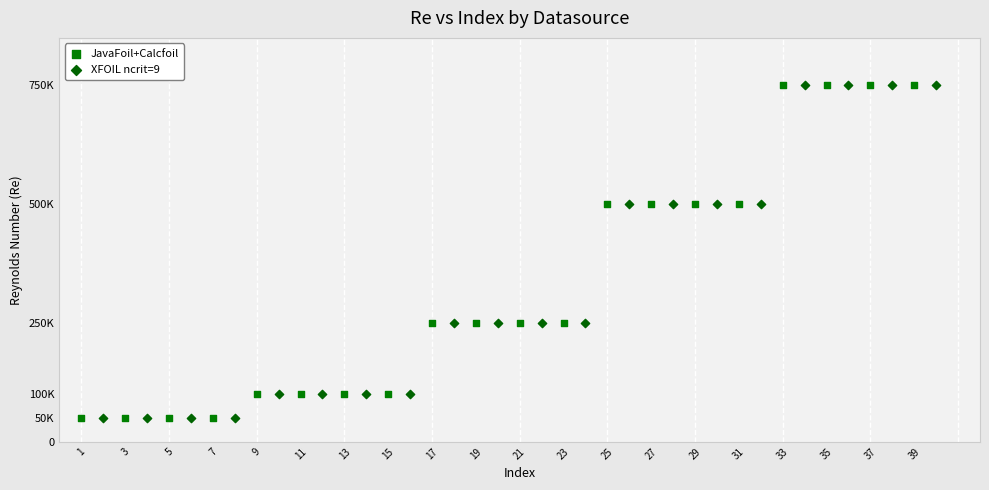

What are all the series names shown in the legend?

JavaFoil+Calcfoil, XFOIL ncrit=9